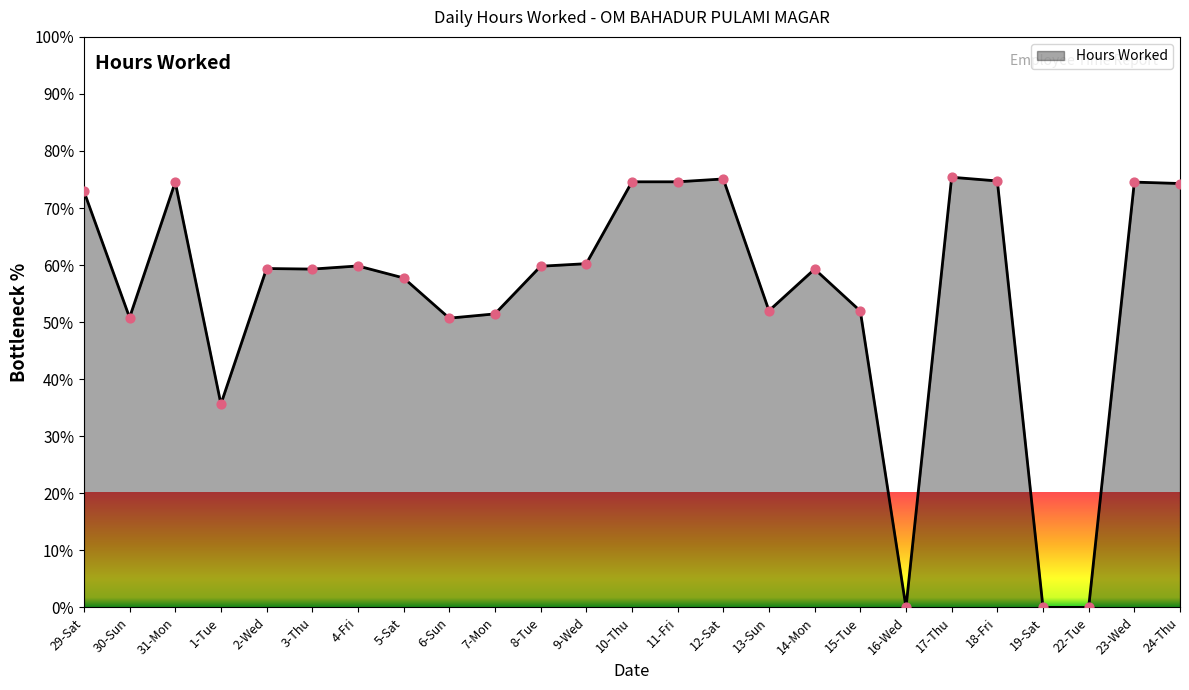

Between 24-Thu and 4-Fri, which is larger?

24-Thu